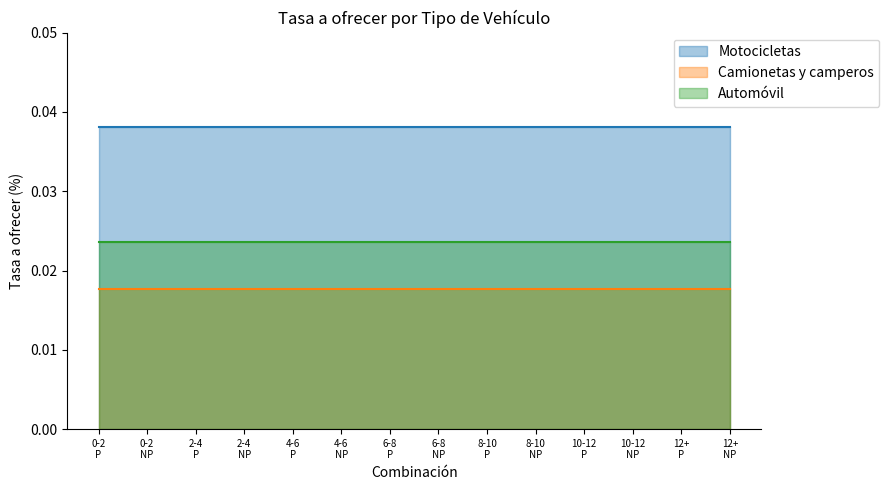

At which label does Camionetas y camperos reach its peak?

0 a 2